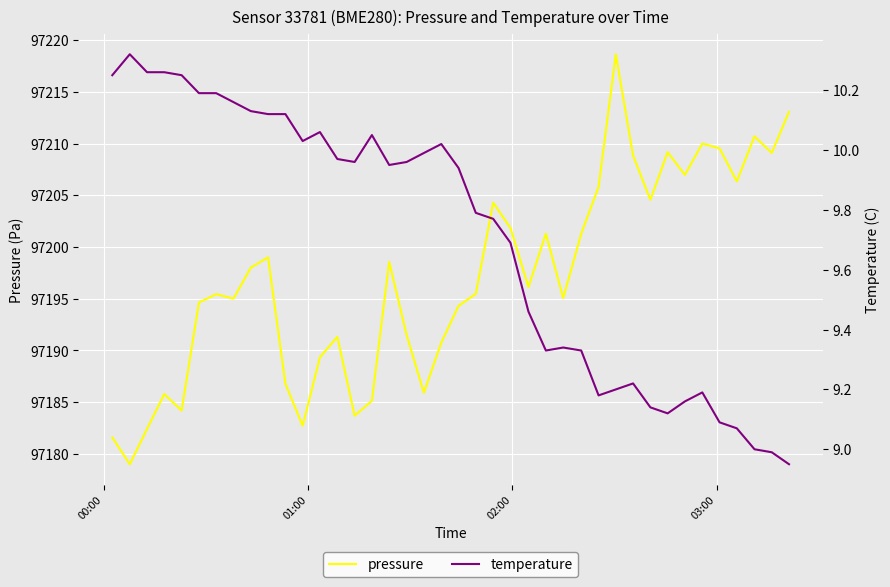

What are all the series names shown in the legend?

pressure, temperature